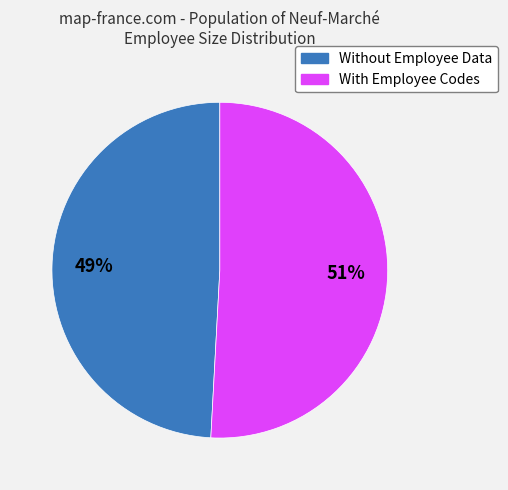

Is there any slice that represents more than half of the pie?

Yes